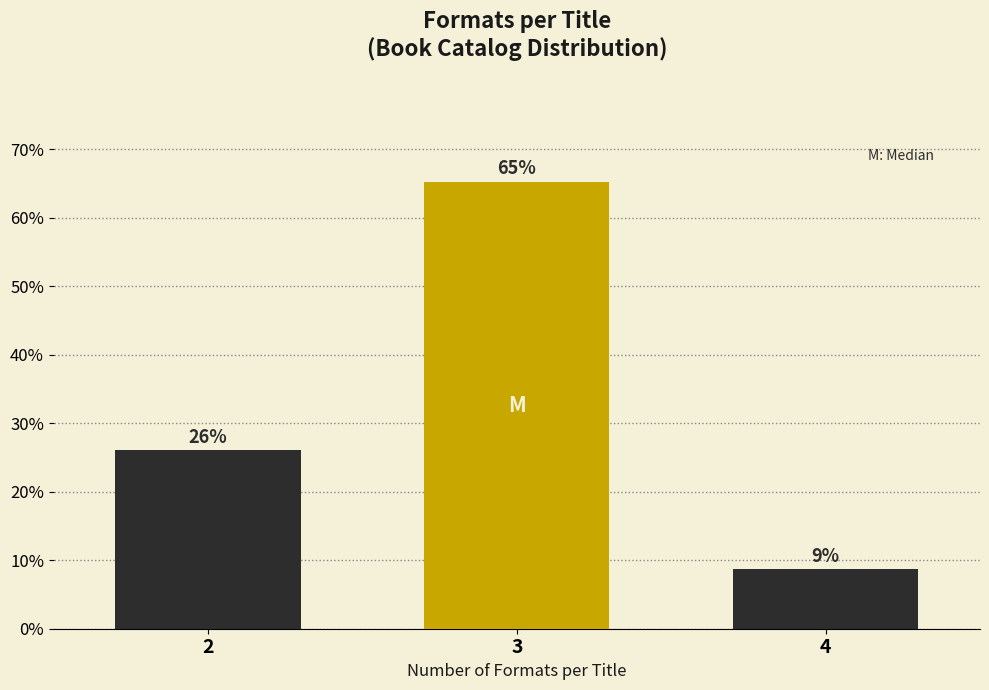

What is the ratio of the value at 4 to the value at 2?

0.3